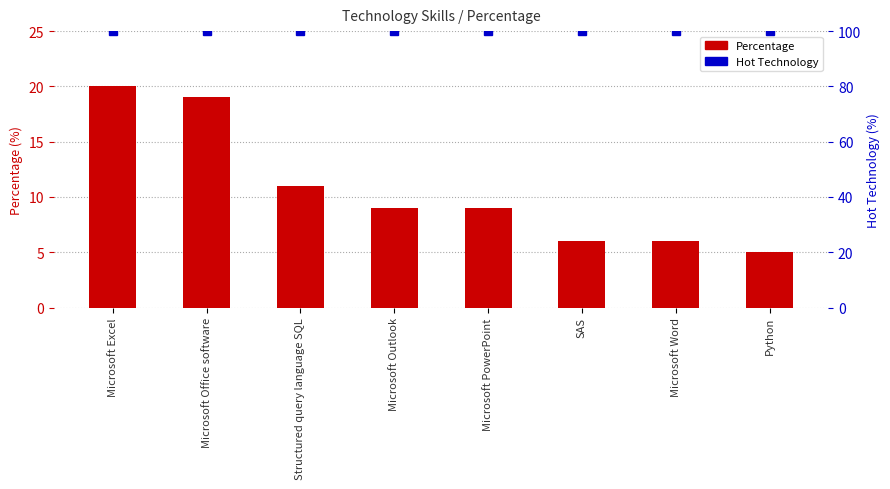

List the labels in order of Hot Technology value, smallest first.

Microsoft Excel, Microsoft Office software, Structured query language SQL, Microsoft Outlook, Microsoft PowerPoint, SAS, Microsoft Word, Python